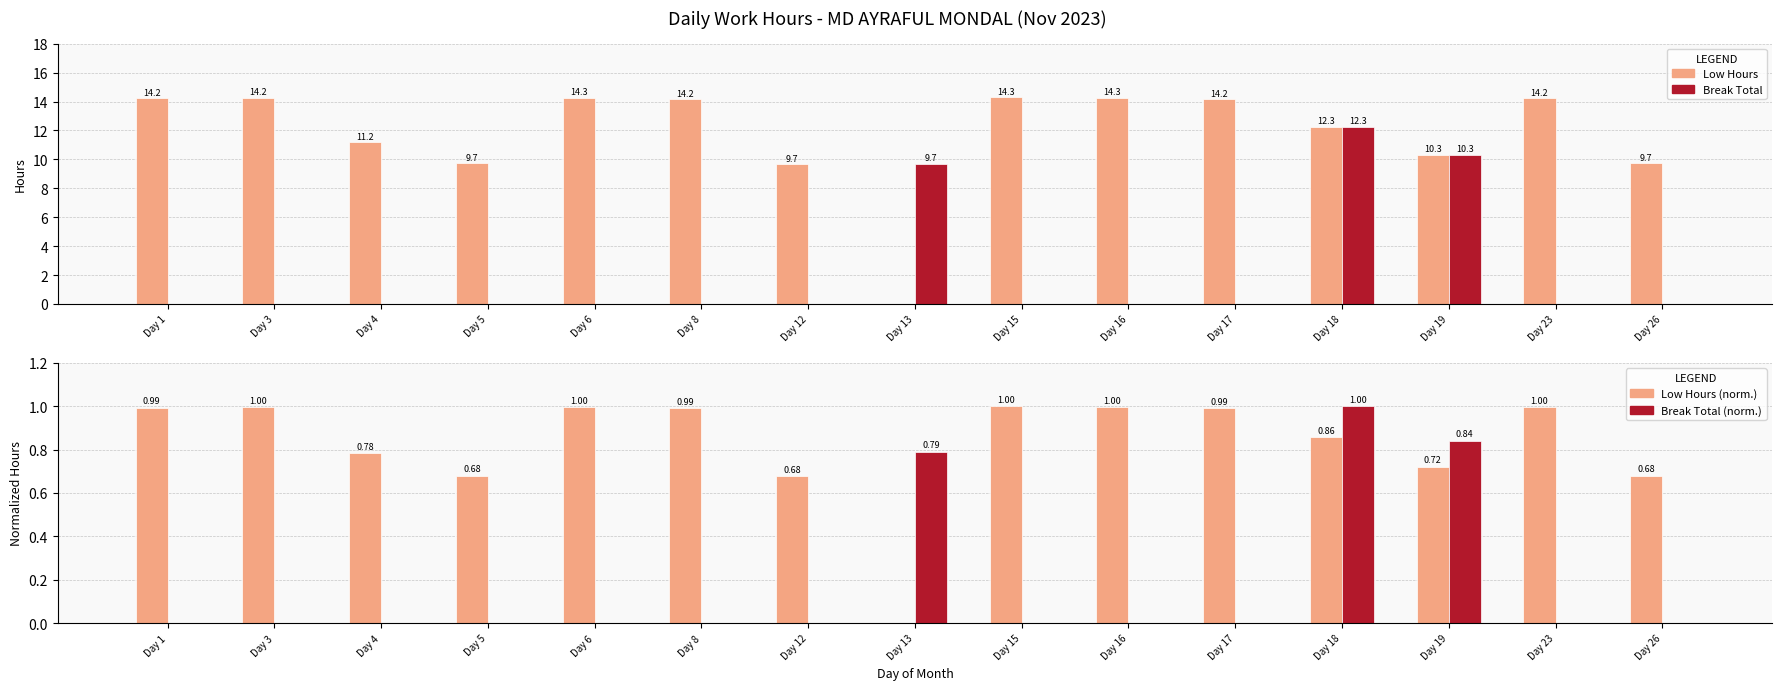

The Low Hours series shows 14.2 at Day 3. True or false?

True